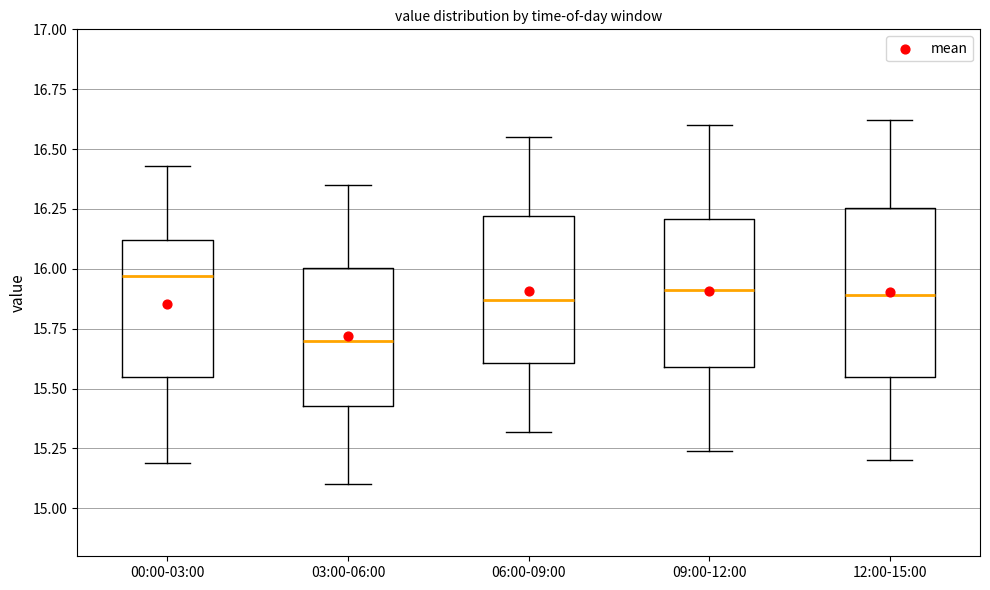

Which box's median line is the highest?

00:00-03:00